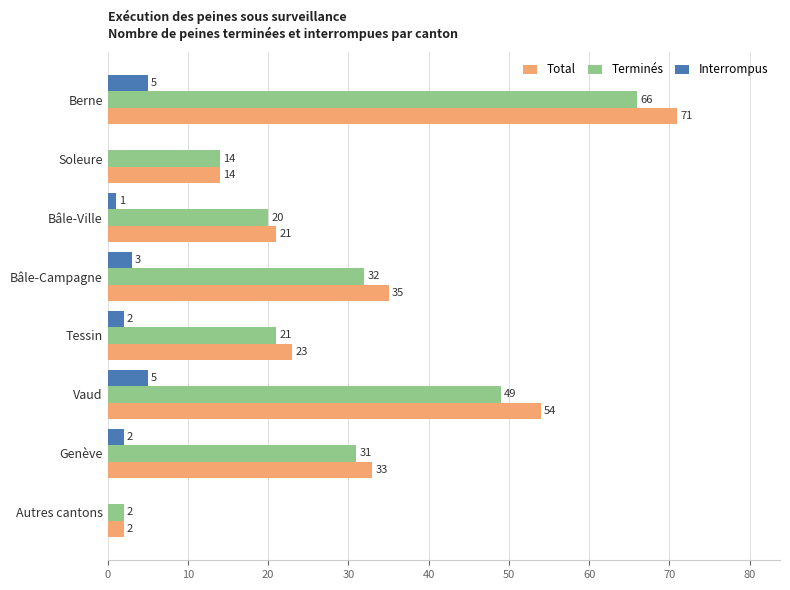

How many categories are shown in the chart?

8